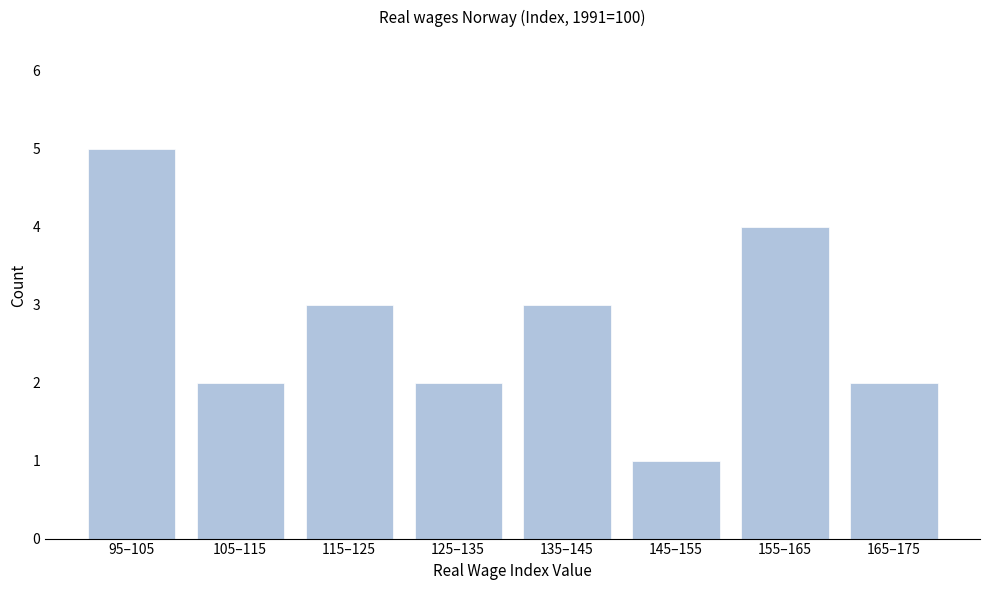

Reading left to right, transcribe all the data shown in this chart.

95–105=5	105–115=2	115–125=3	125–135=2	135–145=3	145–155=1	155–165=4	165–175=2